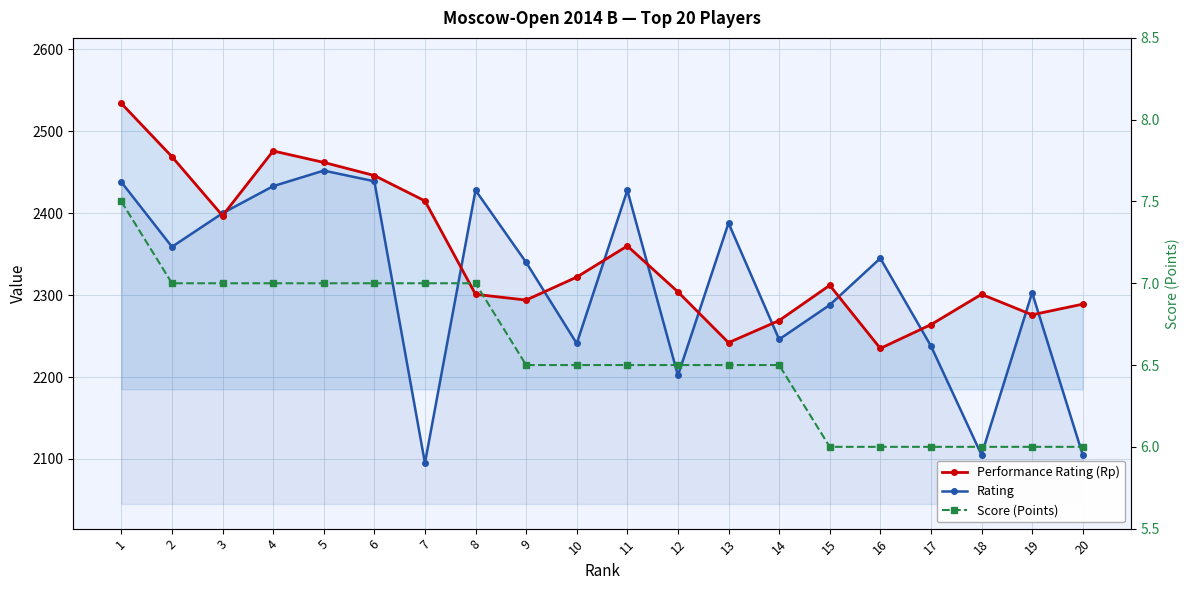

The Performance Rating (Rp) series shows 2476.0 at 4. True or false?

True